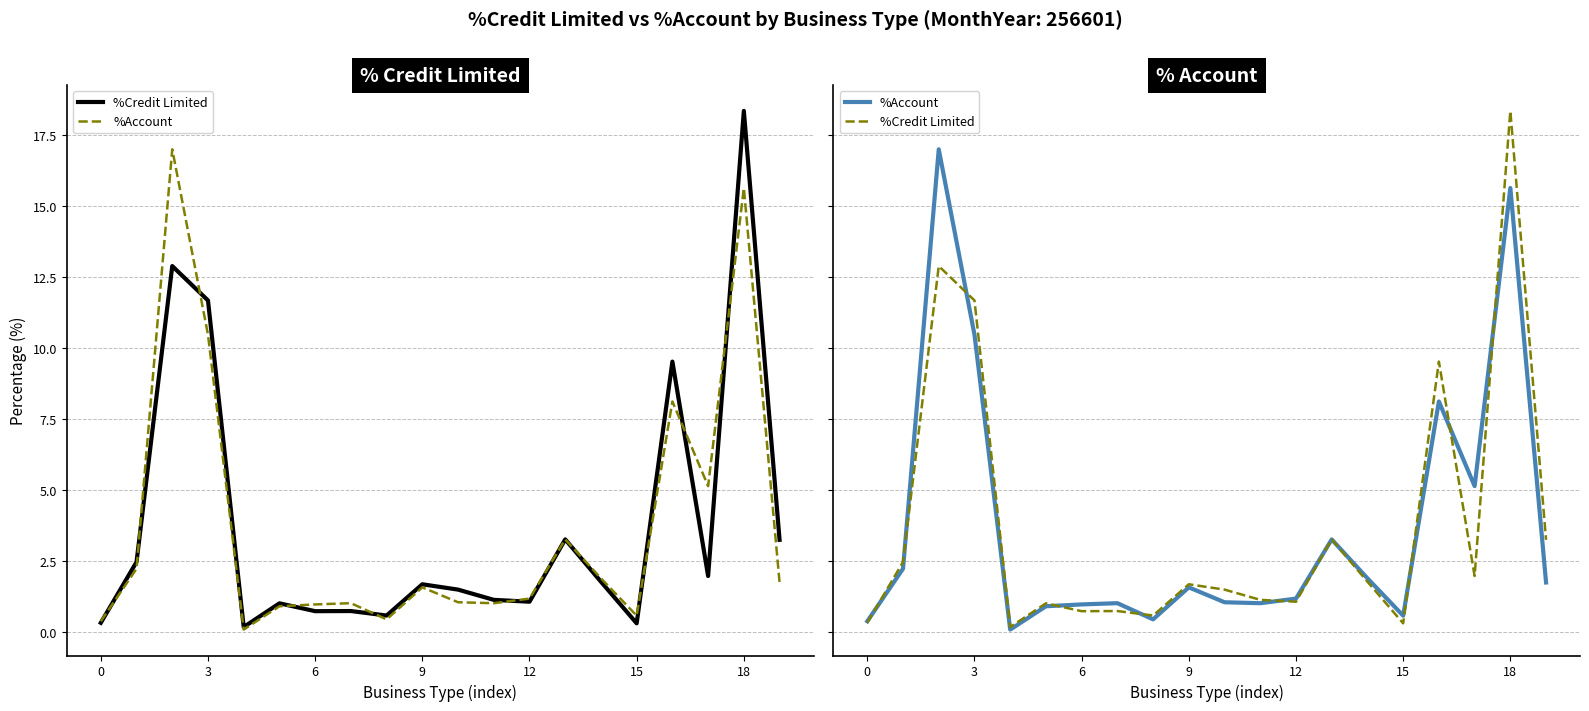

At which category is the sum across all series the highest?

18